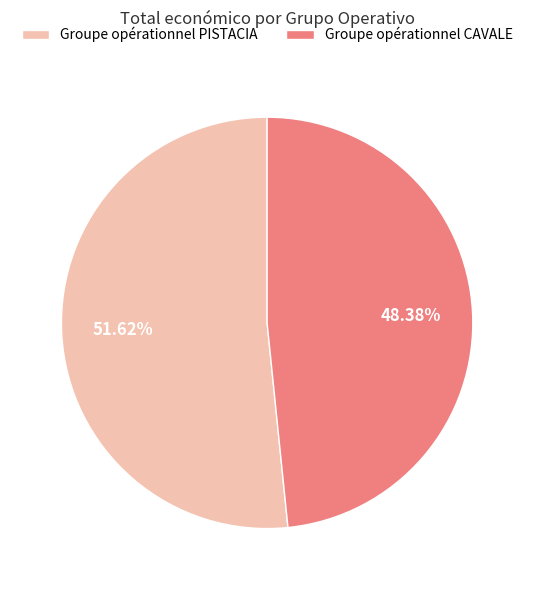

Rank the categories by value from highest to lowest.

Groupe opérationnel PISTACIA, Groupe opérationnel CAVALE